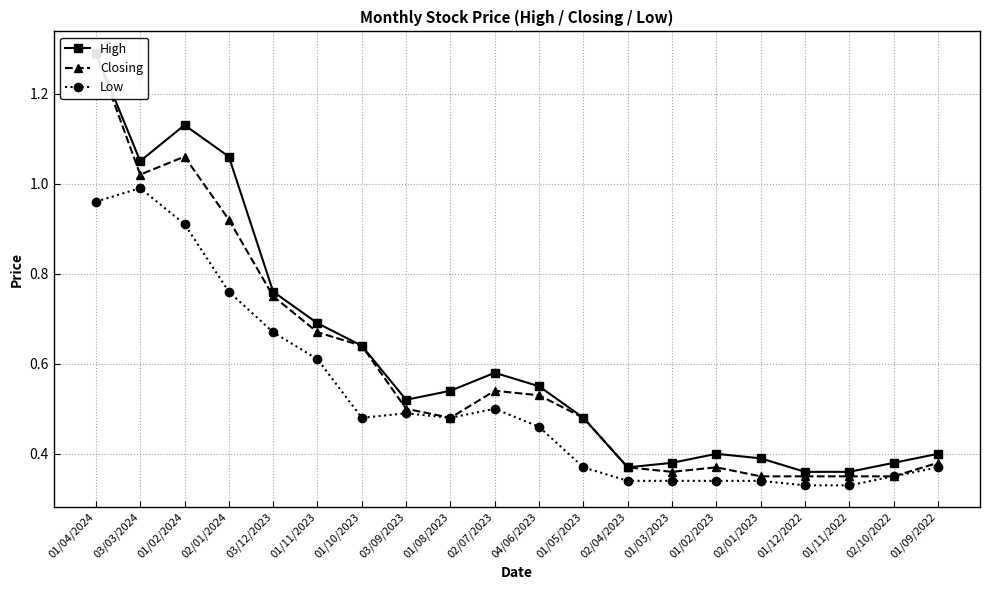

What are all the series names shown in the legend?

High, Closing, Low